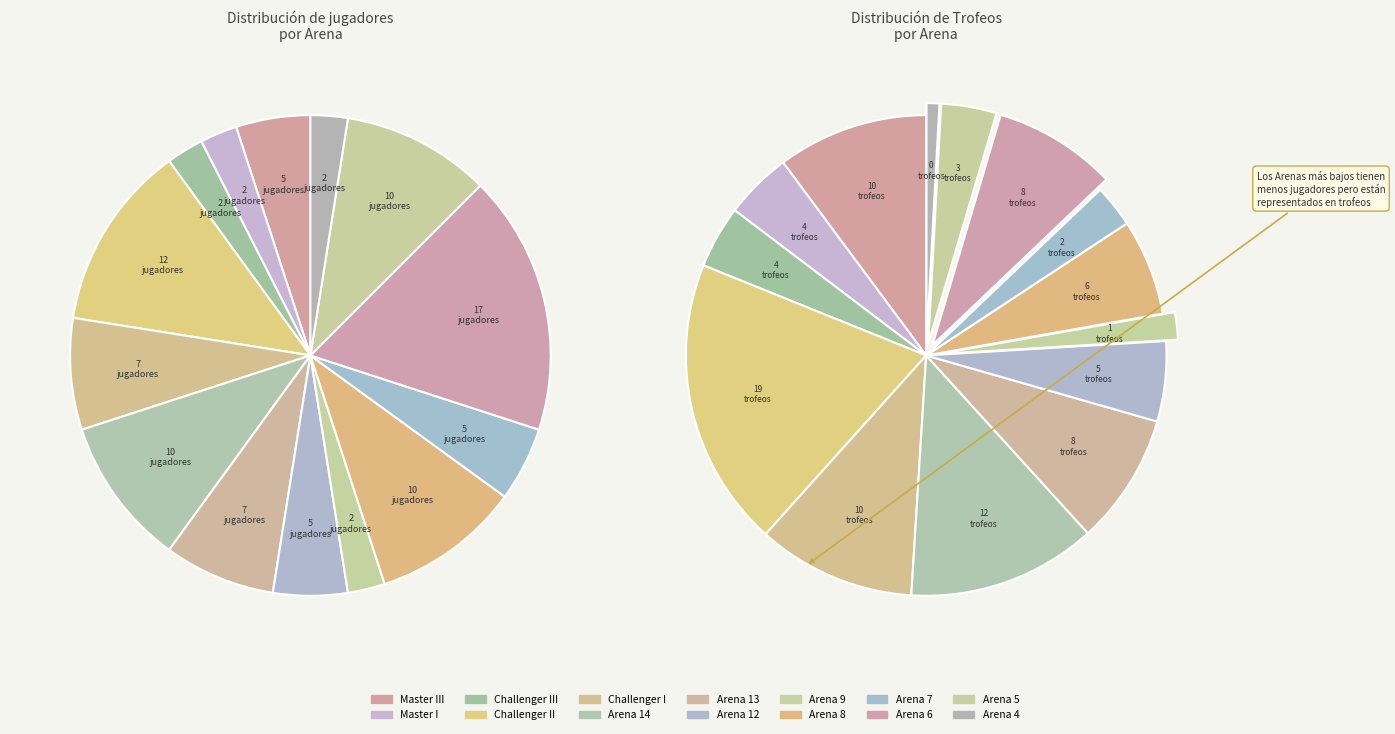

The Arena 6 slice represents 26% of the pie. True or false?

False